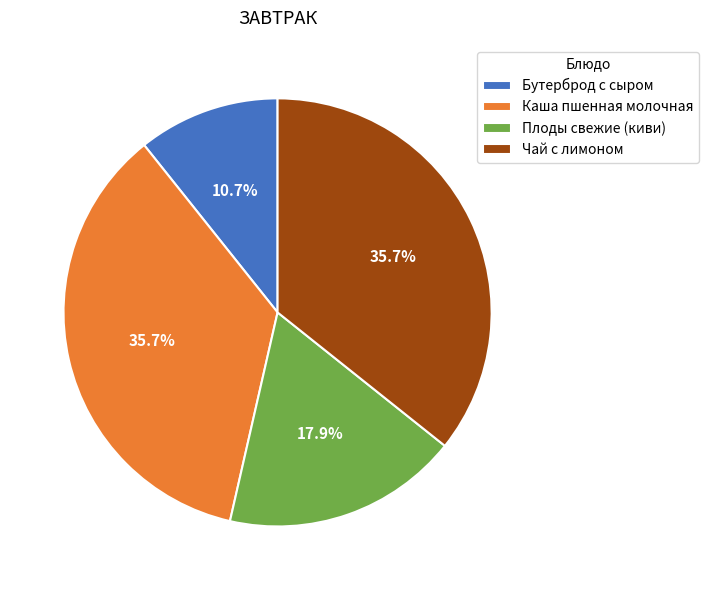

Which category has the smallest portion of the pie?

Бутерброд с сыром